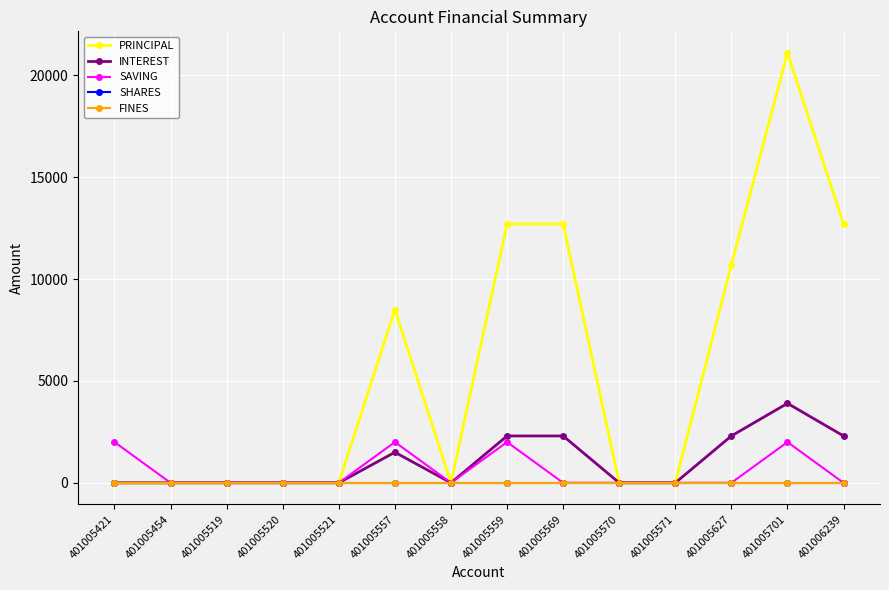

Does the chart have visible grid lines?

Yes